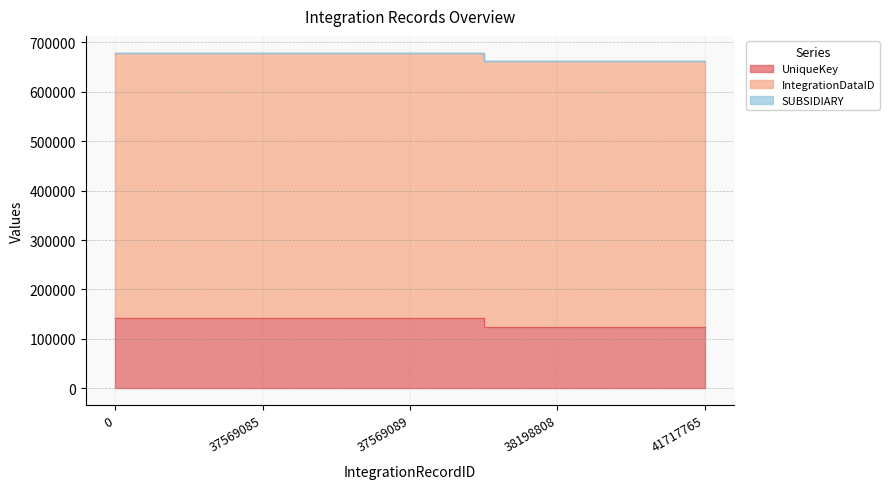

At 37569085, list the series in order from smallest to largest.

SUBSIDIARY, UniqueKey, IntegrationDataID